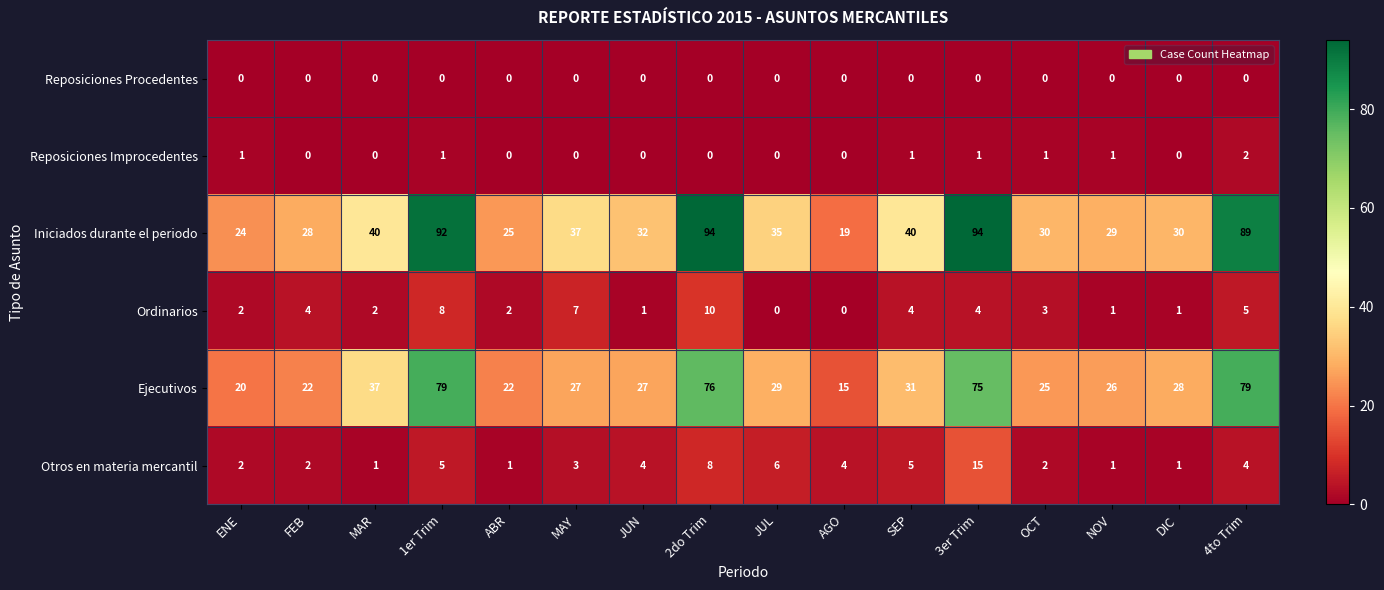

Rank the series at SEP from lowest to highest value.

Reposiciones Procedentes, Reposiciones Improcedentes, Ordinarios, Otros en materia mercantil, Ejecutivos, Iniciados durante el periodo